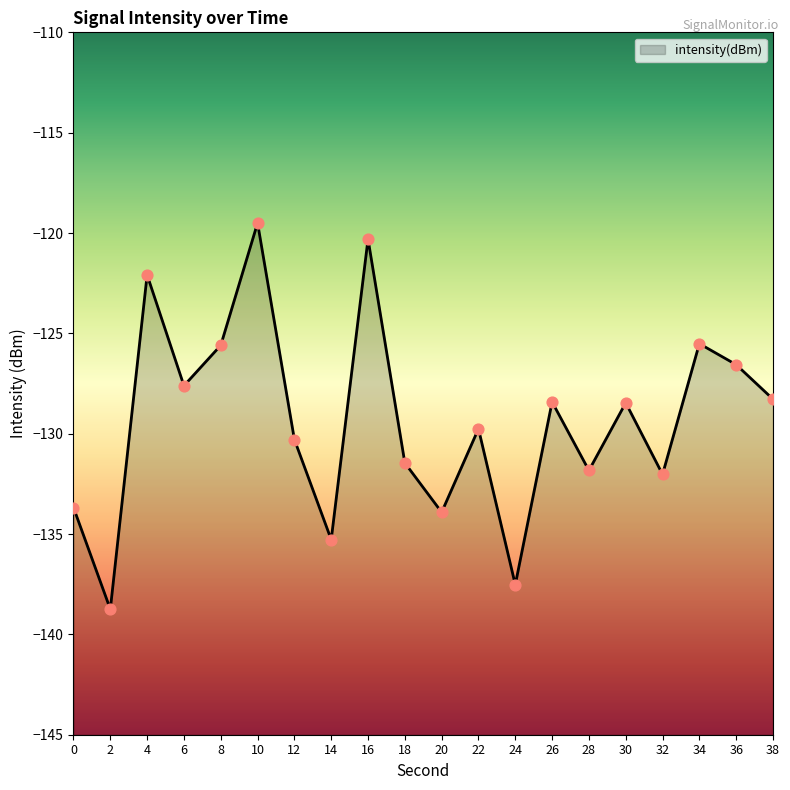

What is the change in value from 6 to 20?

-6.3